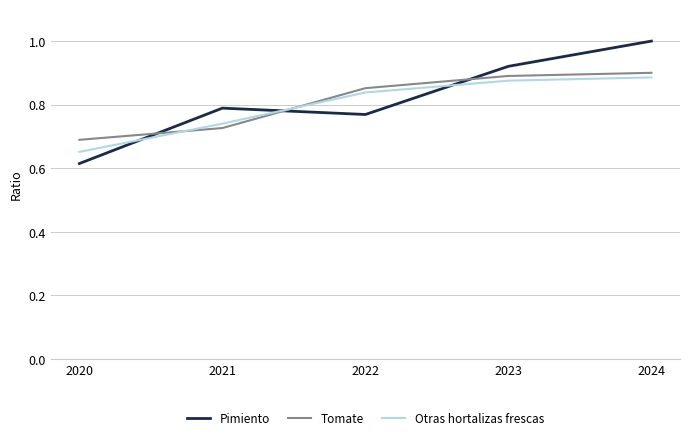

True or false: Pimiento has a value of 1.0 at 2024.

True